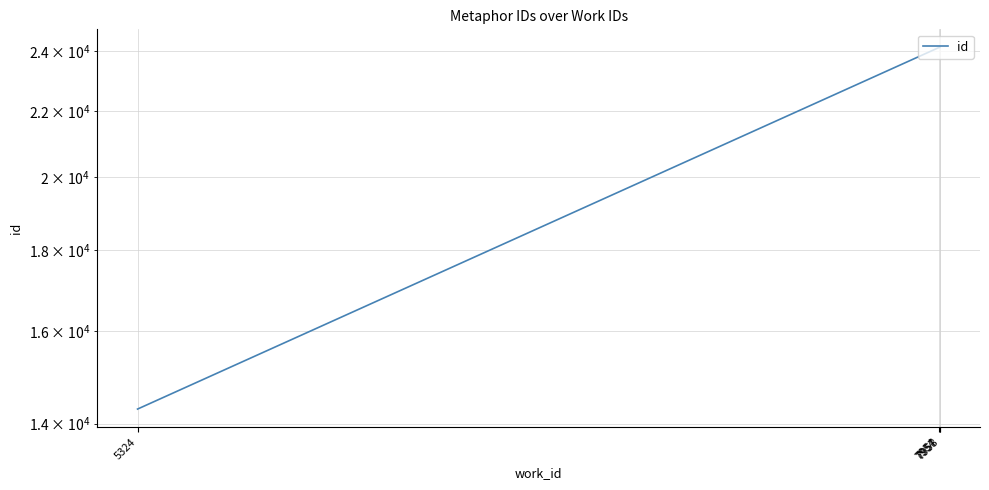

Where does the data first go above 24130?

7958